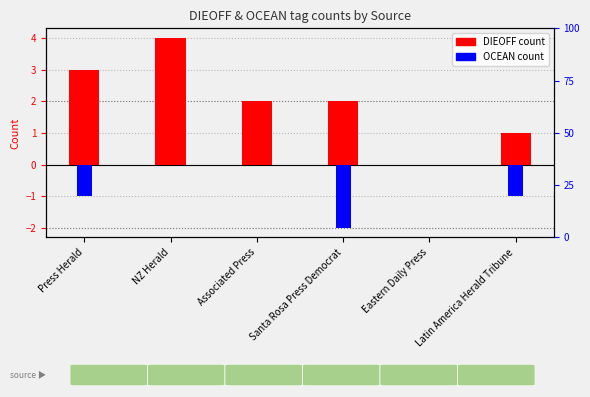

What is the sum of all DIEOFF values?

12